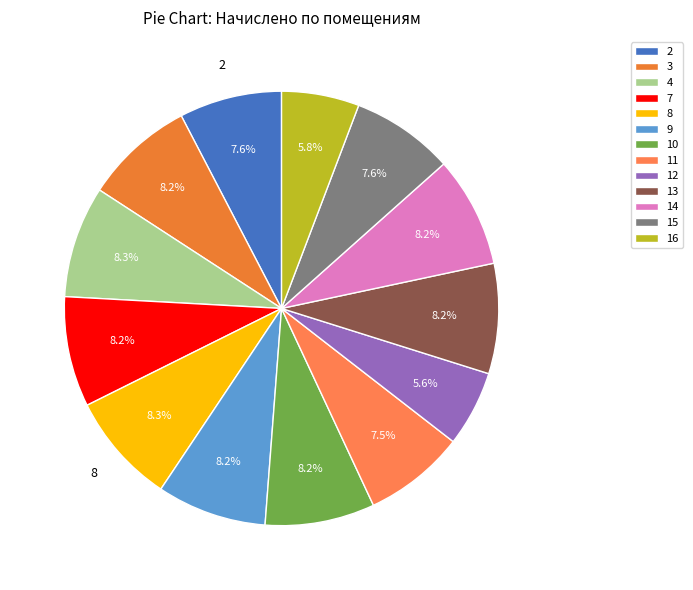

What is the change in value from 3 to 9?

-3.7